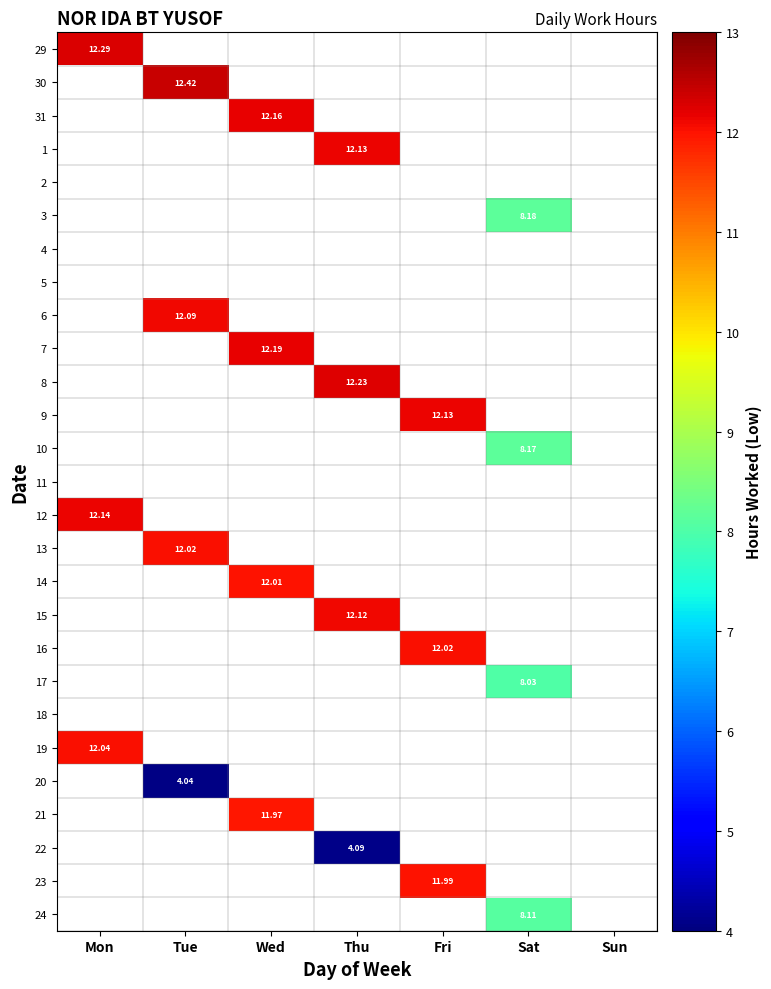

Is the value of 21 at Sun greater than the value of 30 at Sun?

No